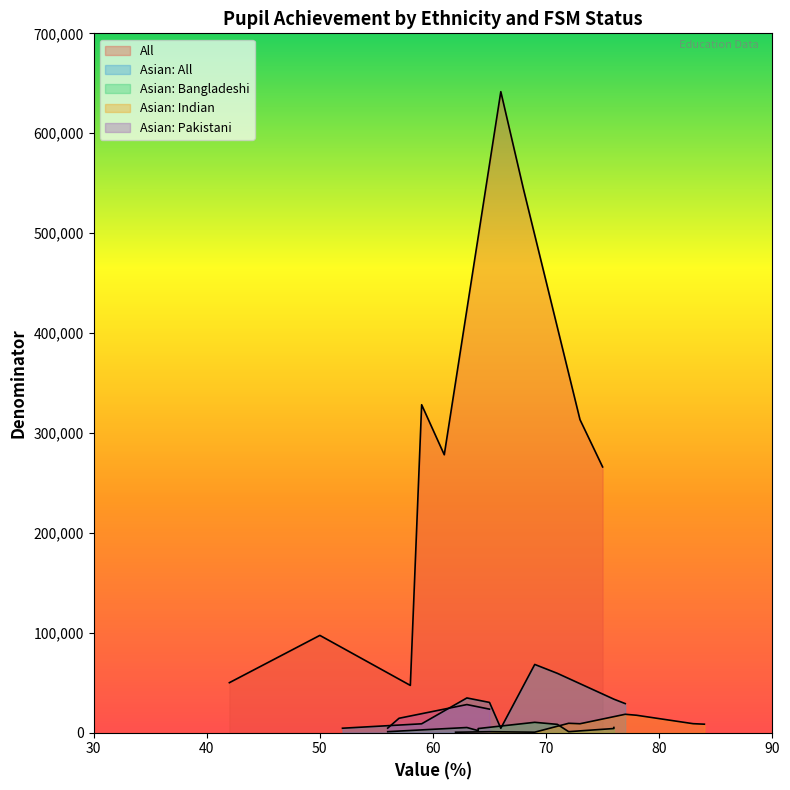

What are all the series names shown in the legend?

All, Asian: All, Asian: Bangladeshi, Asian: Indian, Asian: Pakistani